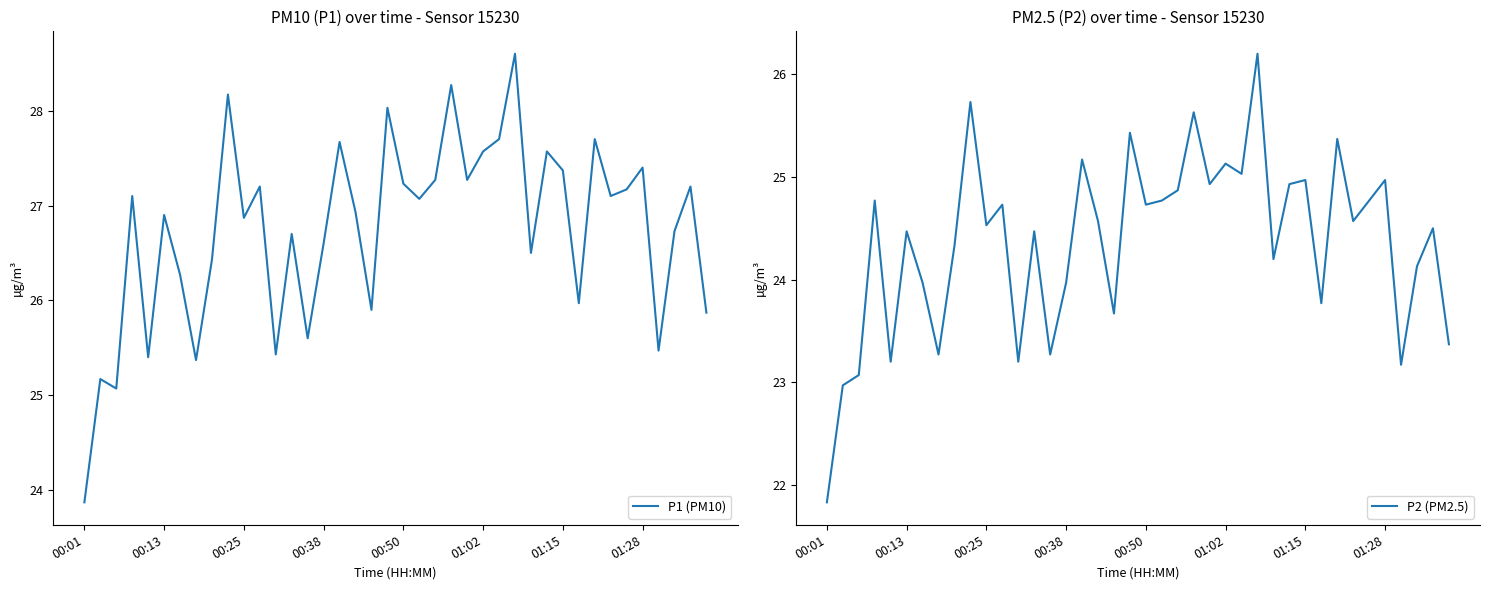

True or false: P1 (PM10) has a value of 27.2 at 38.

True